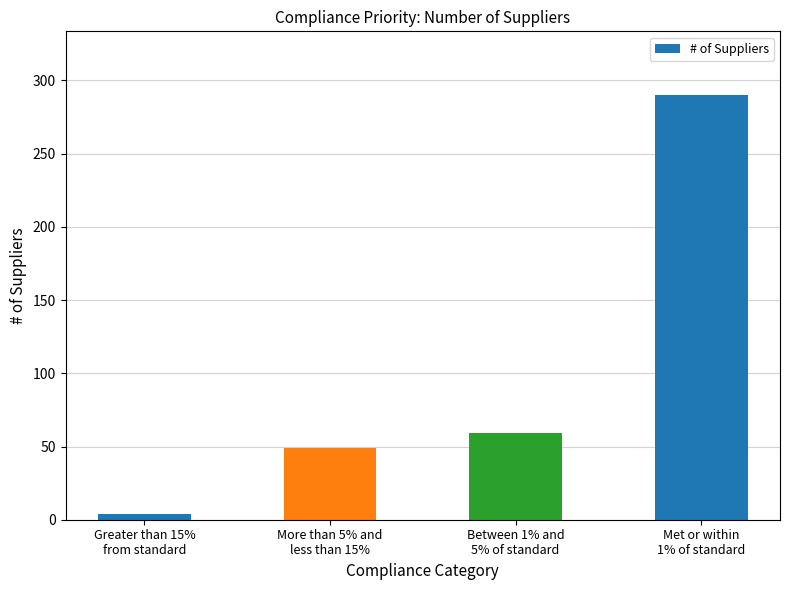

Is it true that the value at Greater than 15%
from standard is 4?

True